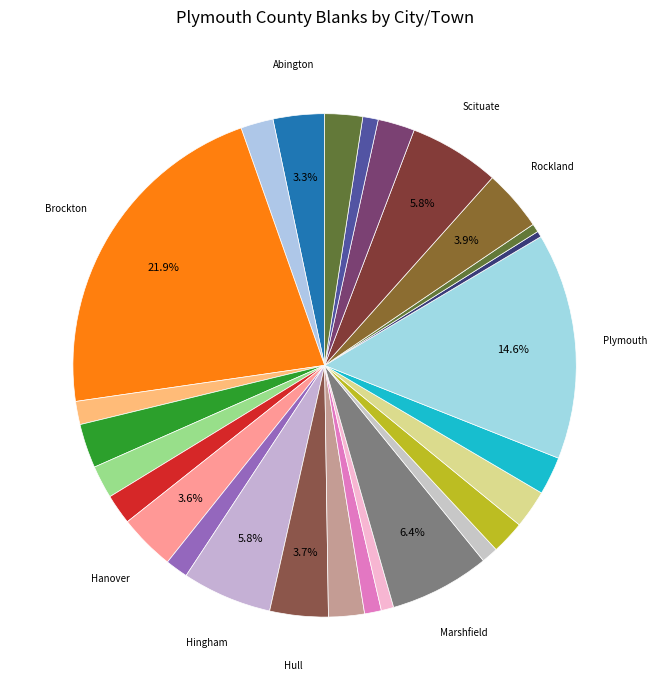

How many segments does this pie chart have?

27